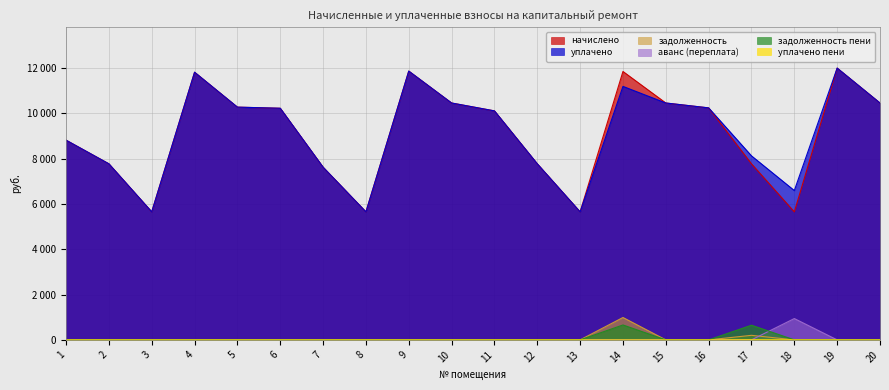

Between 14 and 5, which is larger?

14